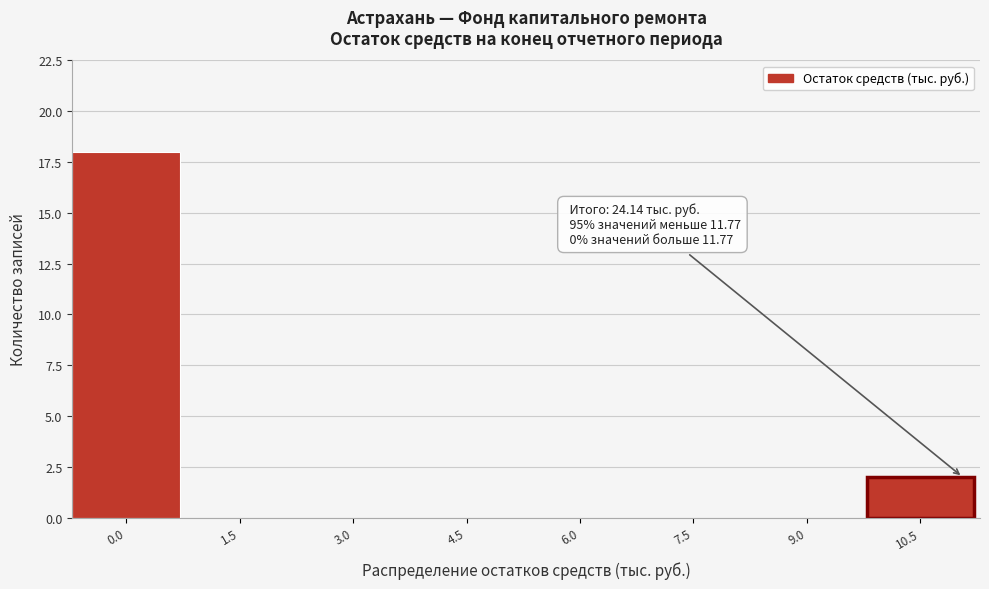

Reading right to left, extract all data points from this chart.

10.5=2	9.0=0	7.5=0	6.0=0	4.5=0	3.0=0	1.5=0	0.0=18